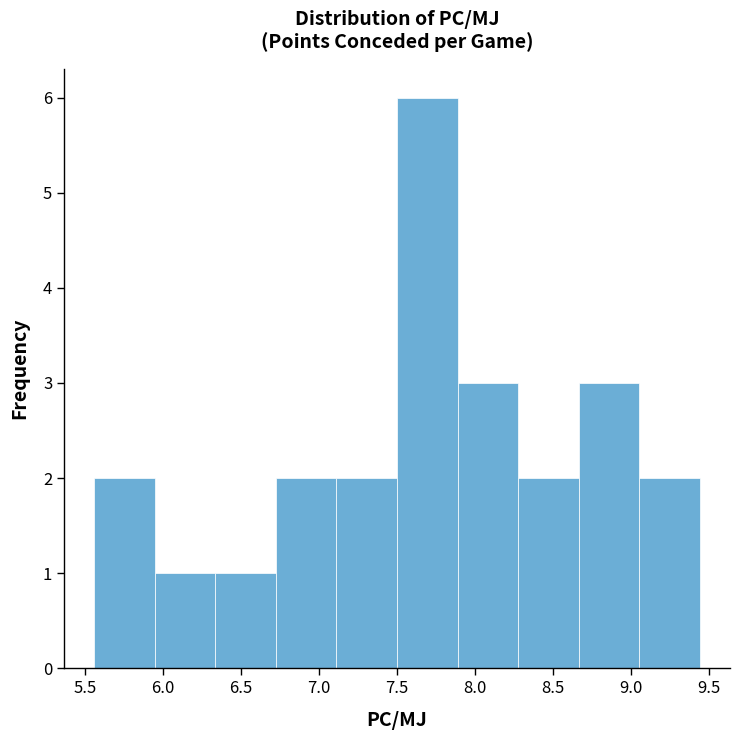

Which range on the x-axis has the tallest bar?

7.50 to 7.90